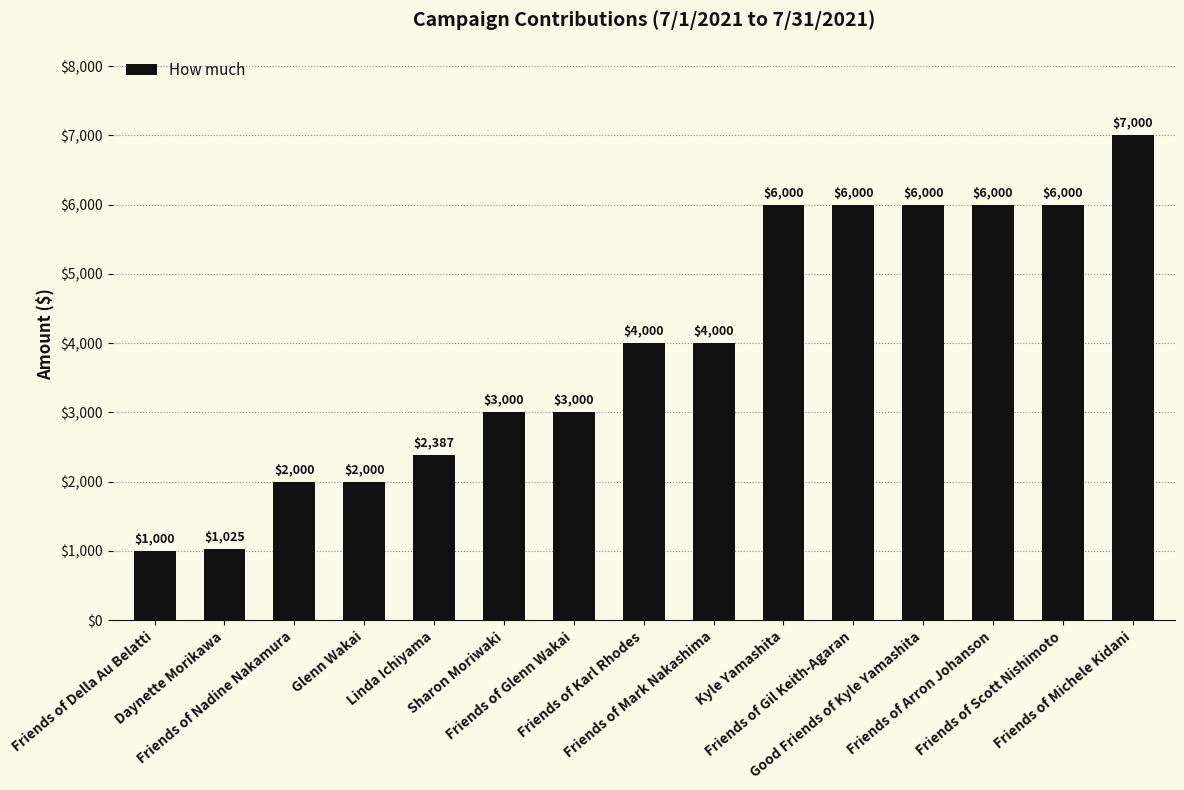

The chart shows a value of 4047.2 at Kyle Yamashita. True or false?

False